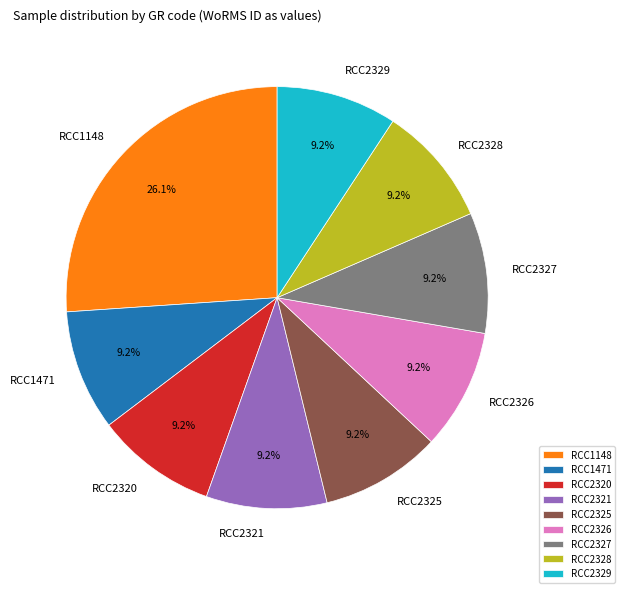

Which category has the biggest portion of the pie?

RCC1148